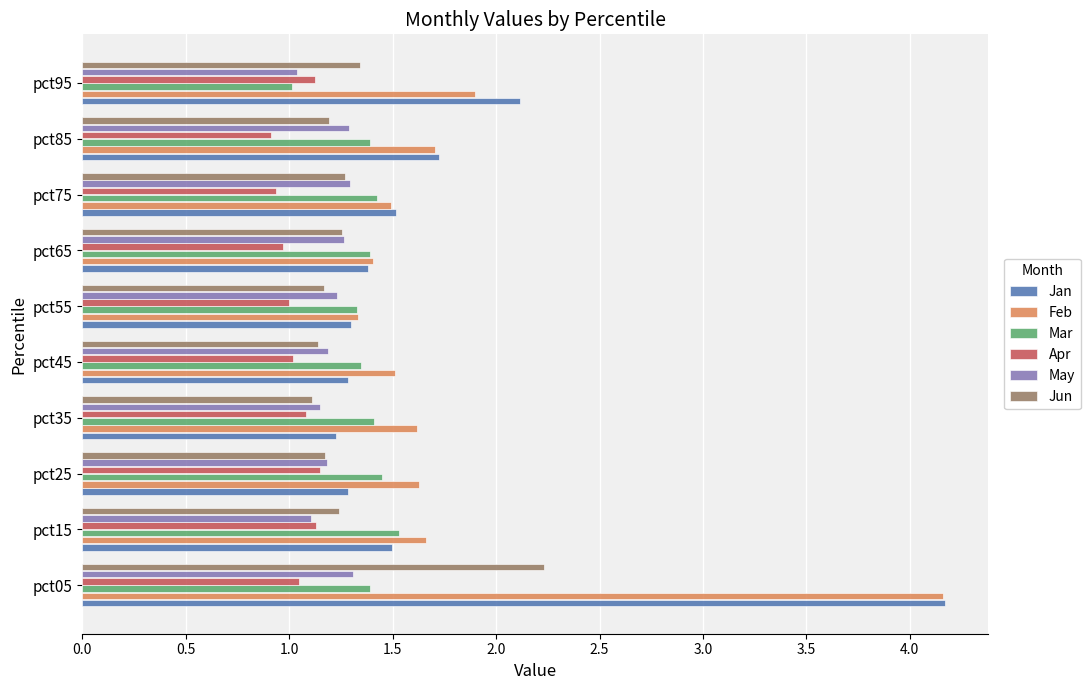

Which series has the largest total across all categories?

Feb